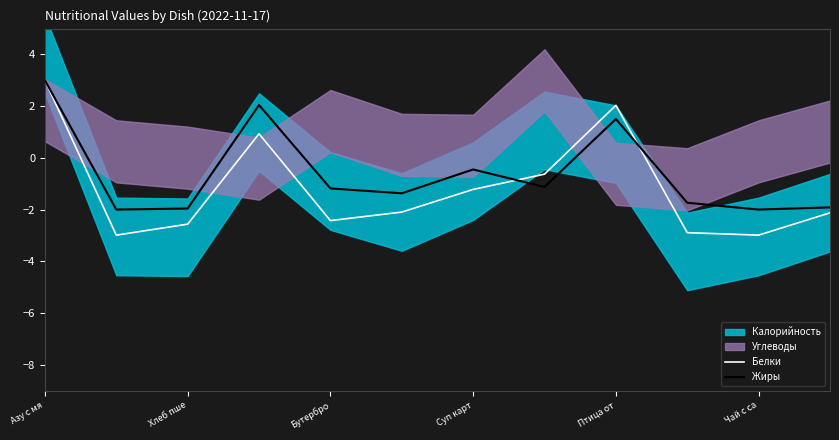

At which label does Белки reach its peak?

Азу с мя